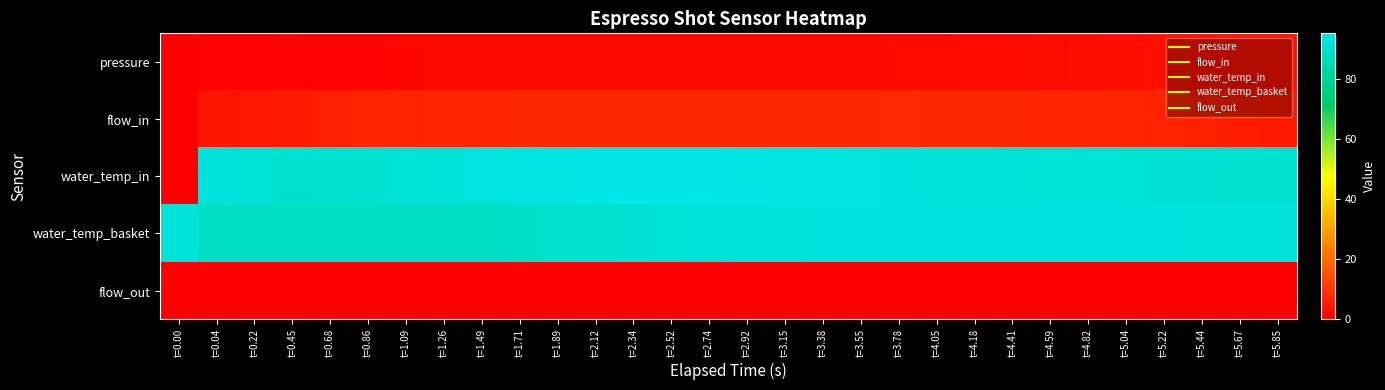

Rank the series at t=2.74 from highest to lowest value.

water_temp_in, water_temp_basket, flow_in, pressure, flow_out